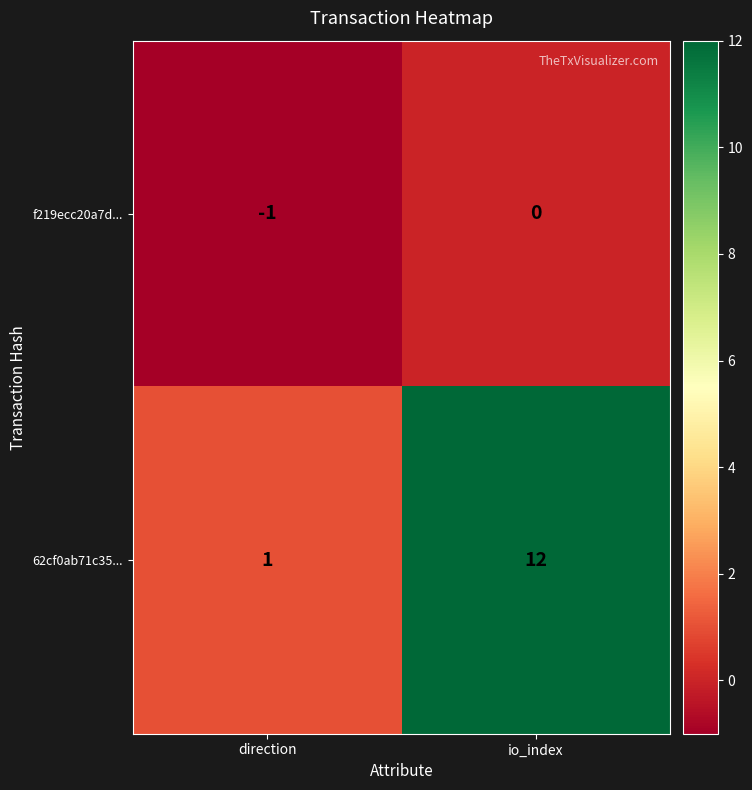

Where is 62cf0ab71c35... nearest to the value 6?

direction